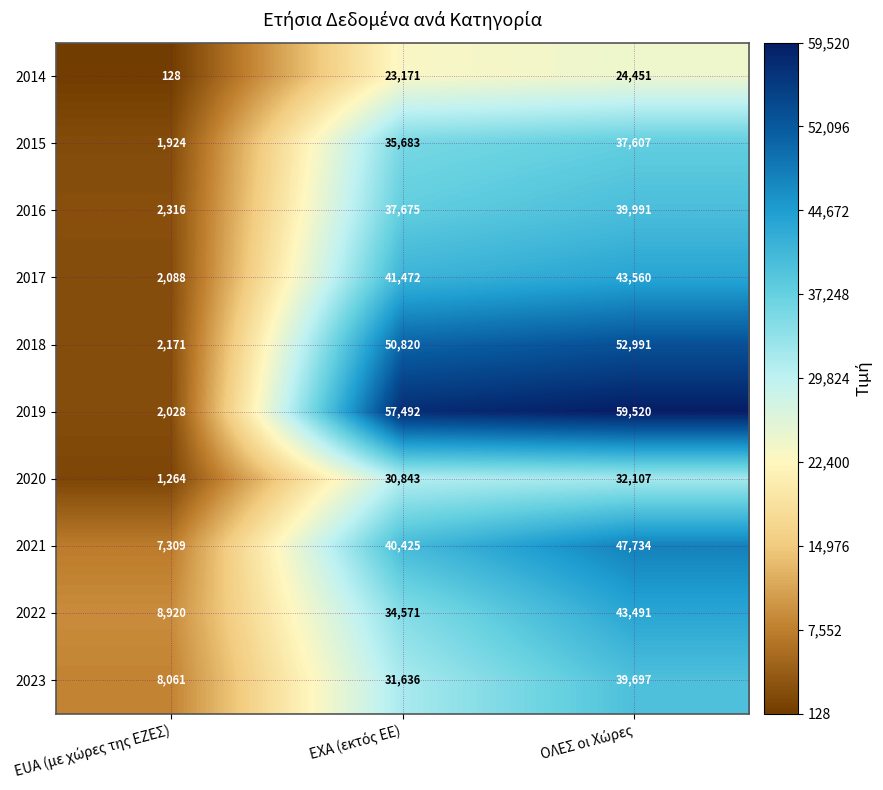

What is the difference between the maximum and second lowest values in the 2020 series?

1264